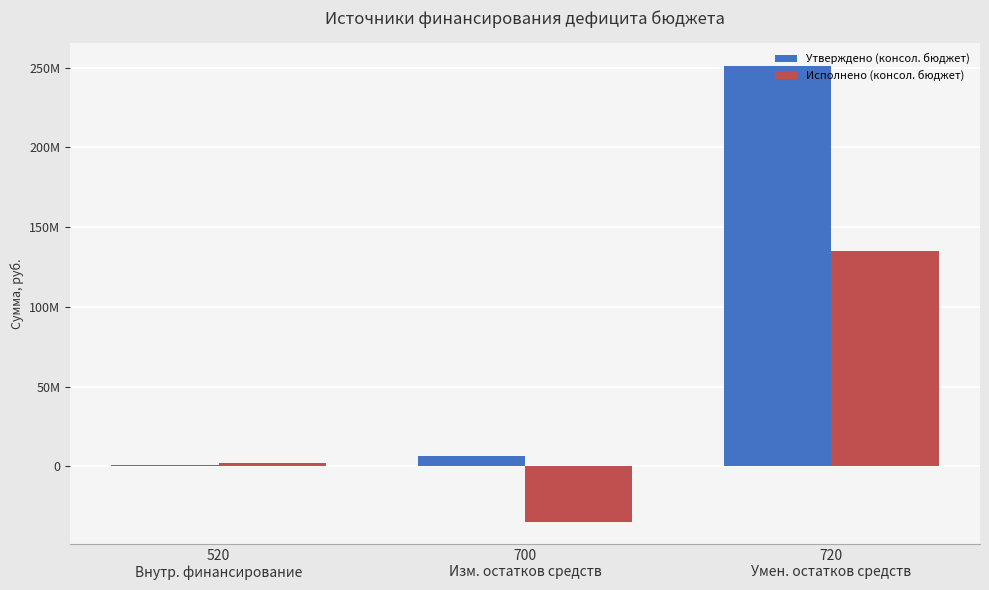

Does the chart contain any negative values?

Yes